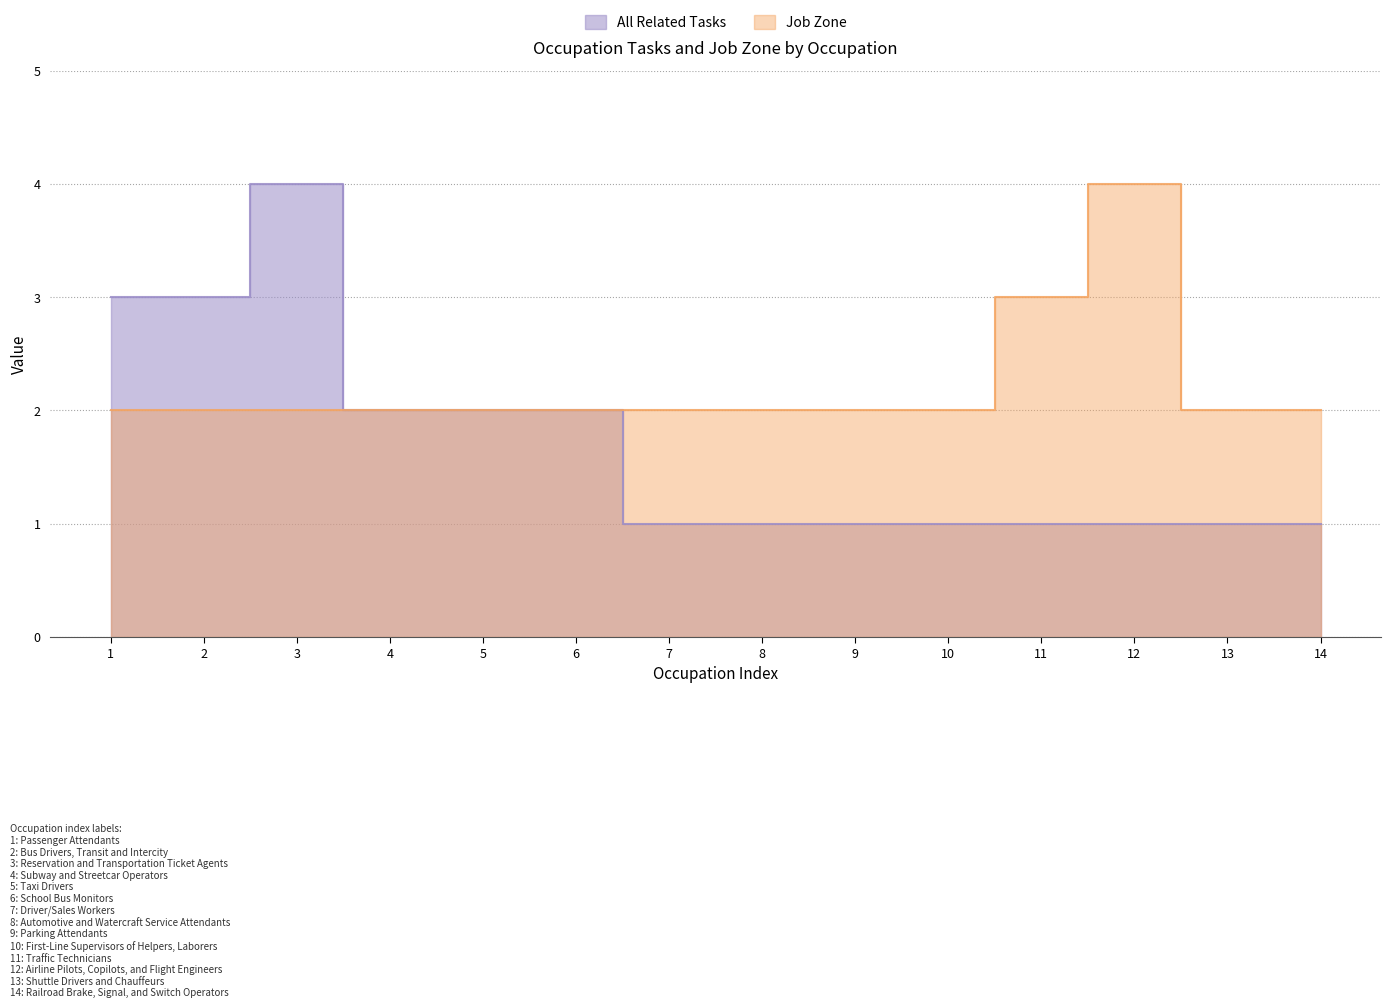

Reading left to right, what are all the values shown in this chart?

All Related Tasks: 3	3	4	2	2	2	1	1	1	1	1	1	1	1
Job Zone: 2	2	2	2	2	2	2	2	2	2	3	4	2	2